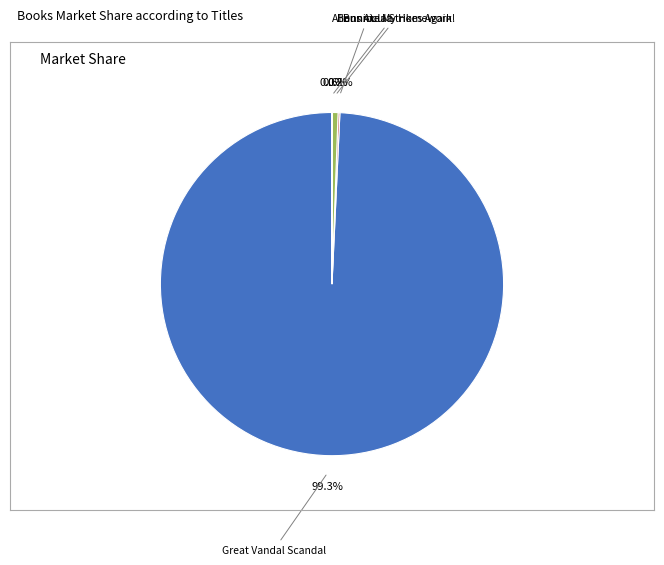

Does any single category account for the majority?

Yes